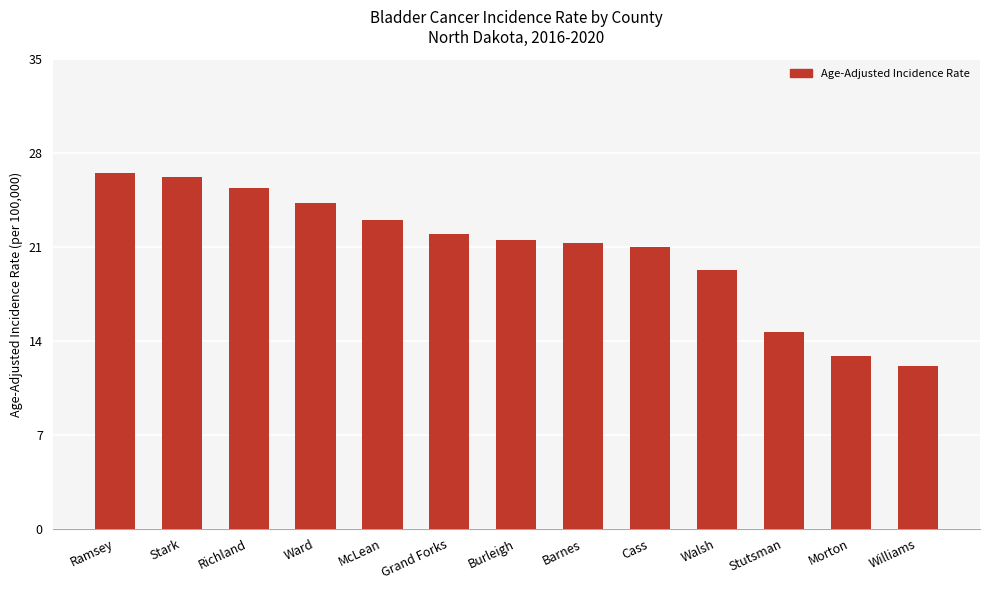

What is the change in value from Ramsey to McLean?

-3.5